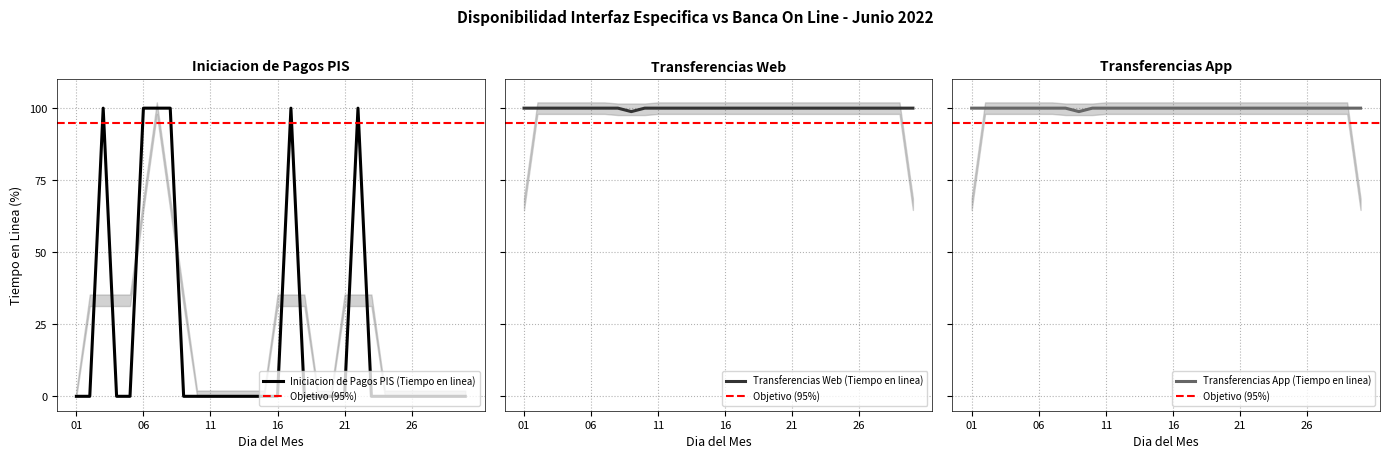

True or false: Transferencias Web (Tiempo en linea) has a value of 46.5 at 21.

False